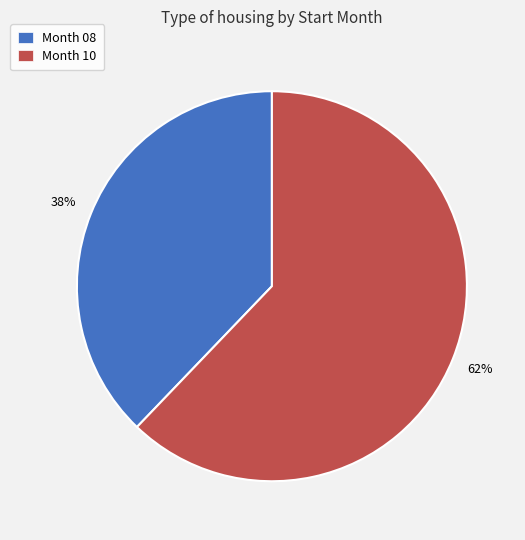

Do Month 08 and Month 10 together represent more than half of the pie?

Yes